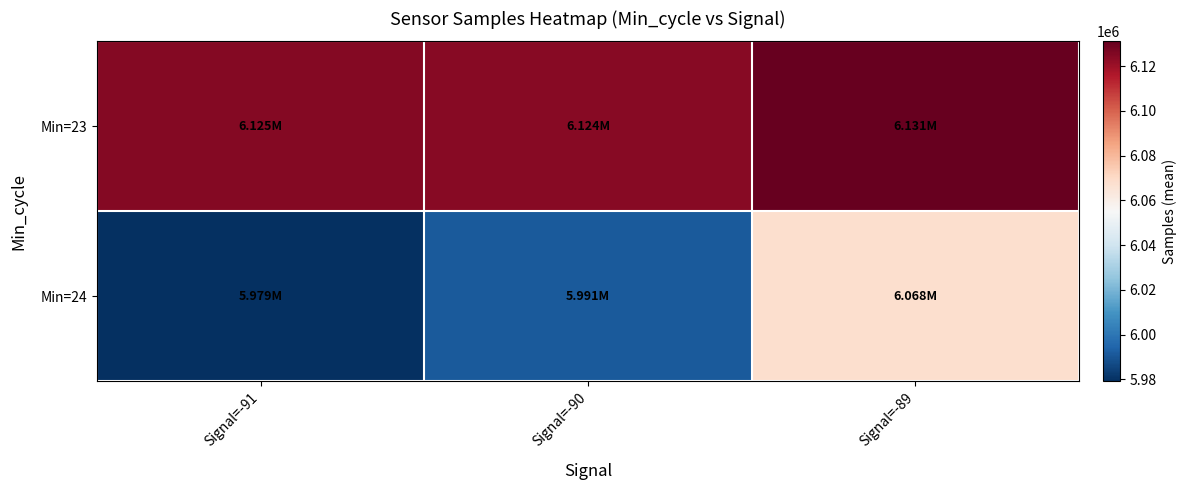

Between Signal=-91 and Signal=-89, which is larger?

Signal=-89